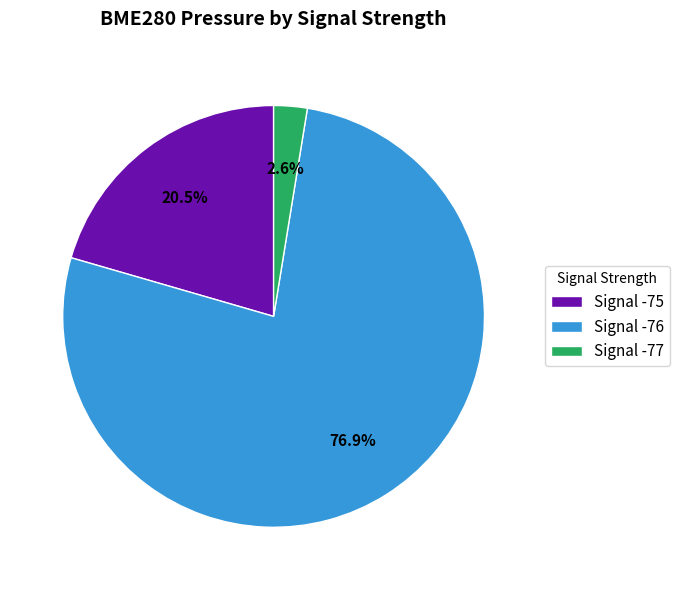

What is the total percentage of Signal -77 and Signal -76?

79.5%